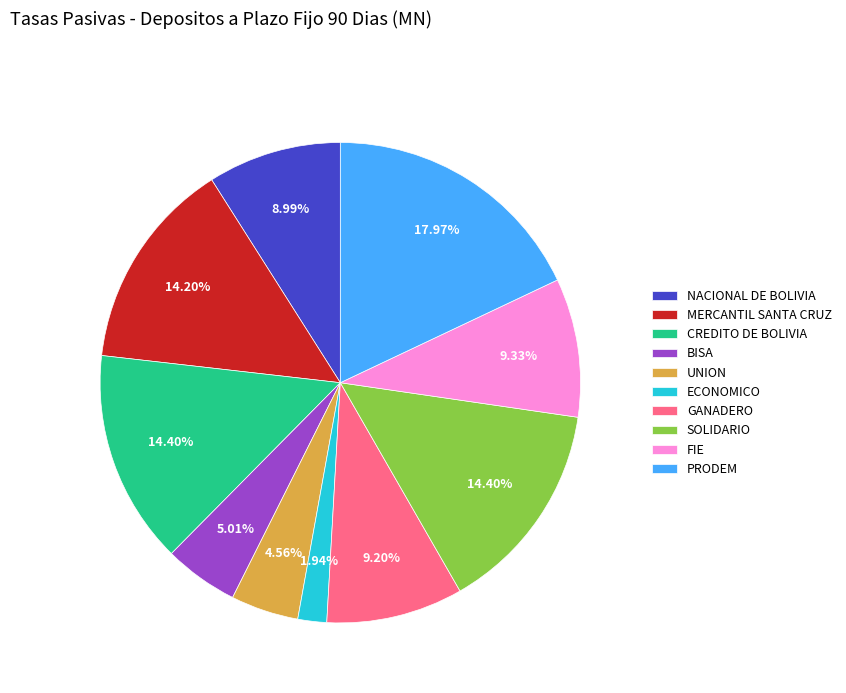

To the nearest percent, what portion does NACIONAL DE BOLIVIA represent?

9%